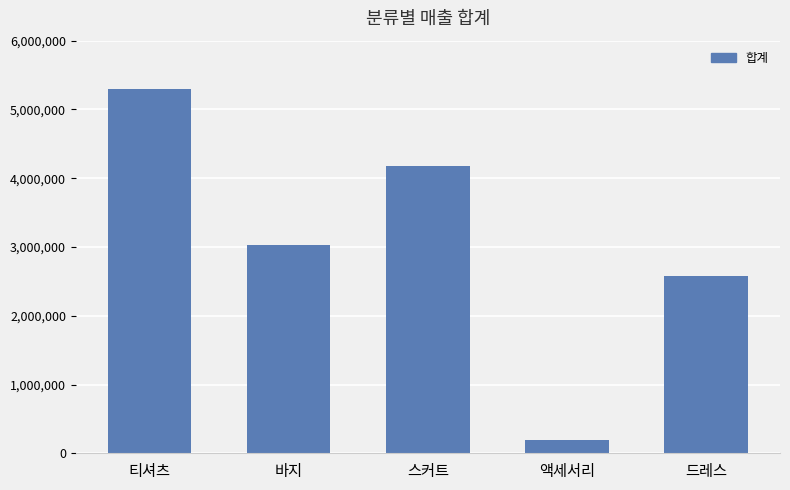

What is the difference between the values at 스커트 and 티셔츠?

1122770